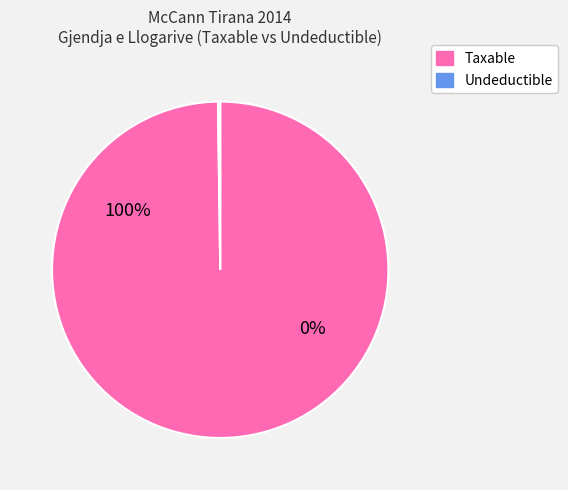

Does 61115 account for over 50% of the chart?

No